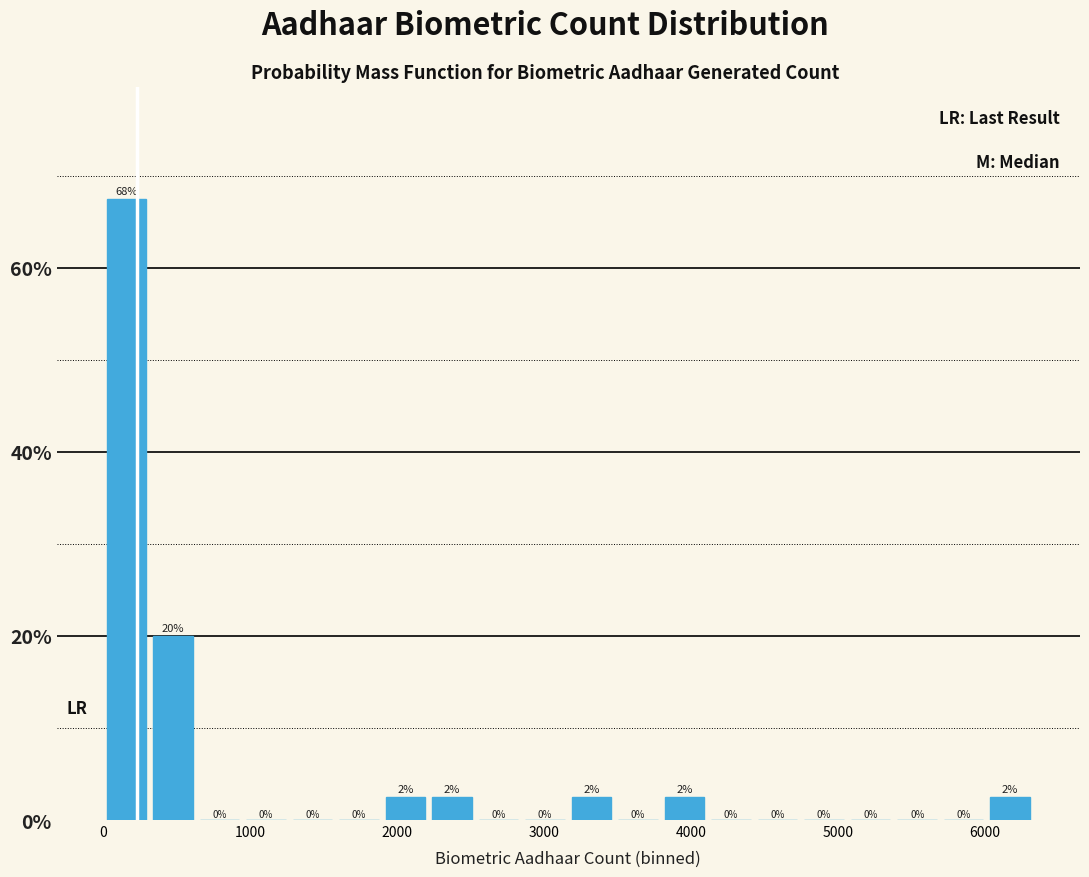

Read against the x-axis, roughly where is the centre of the tallest bar?

200